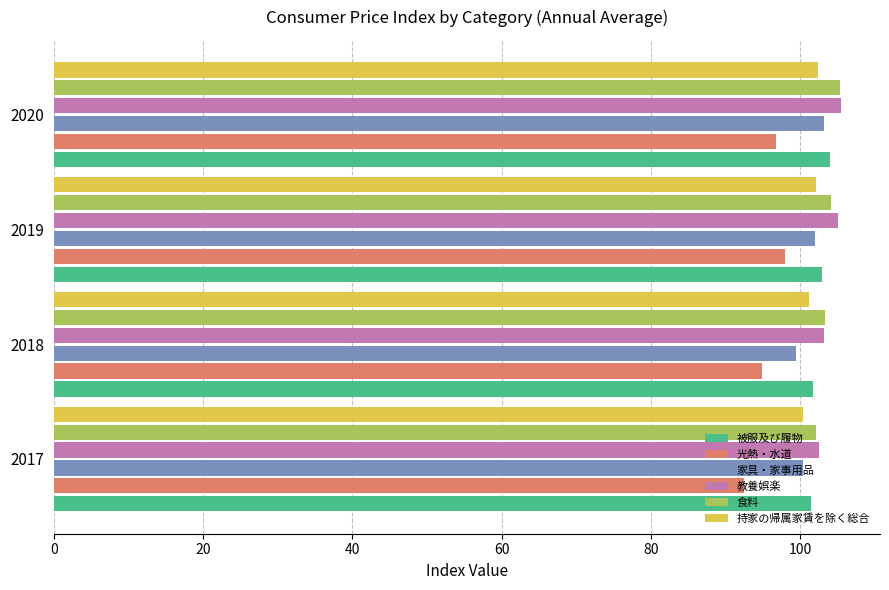

What is the spread (max minus min) of values at 2018?

8.5